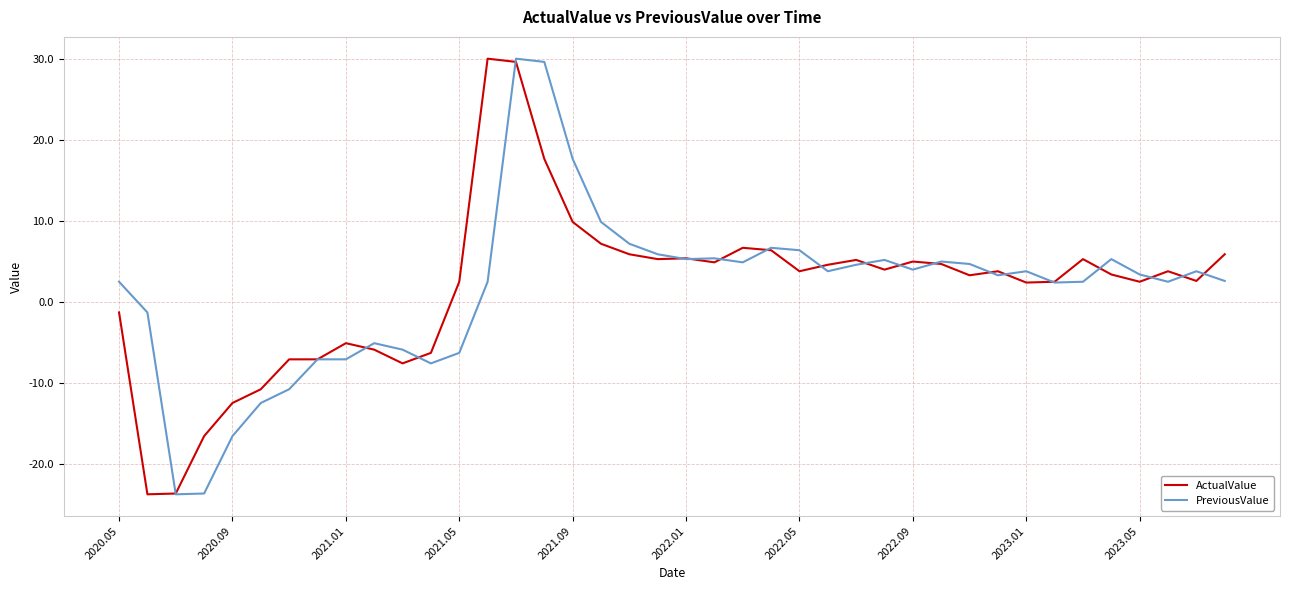

How many values in ActualValue are above zero?

28